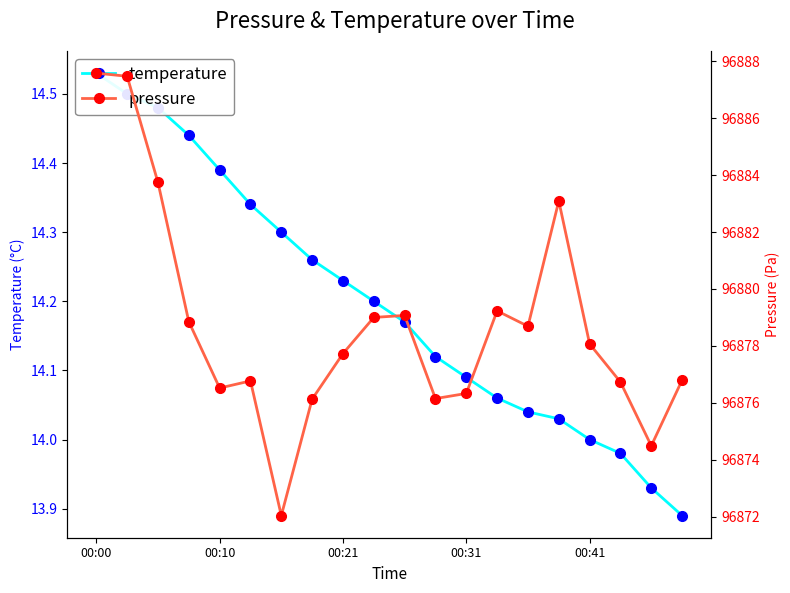

The temperature series shows 24.6 at 18. True or false?

False